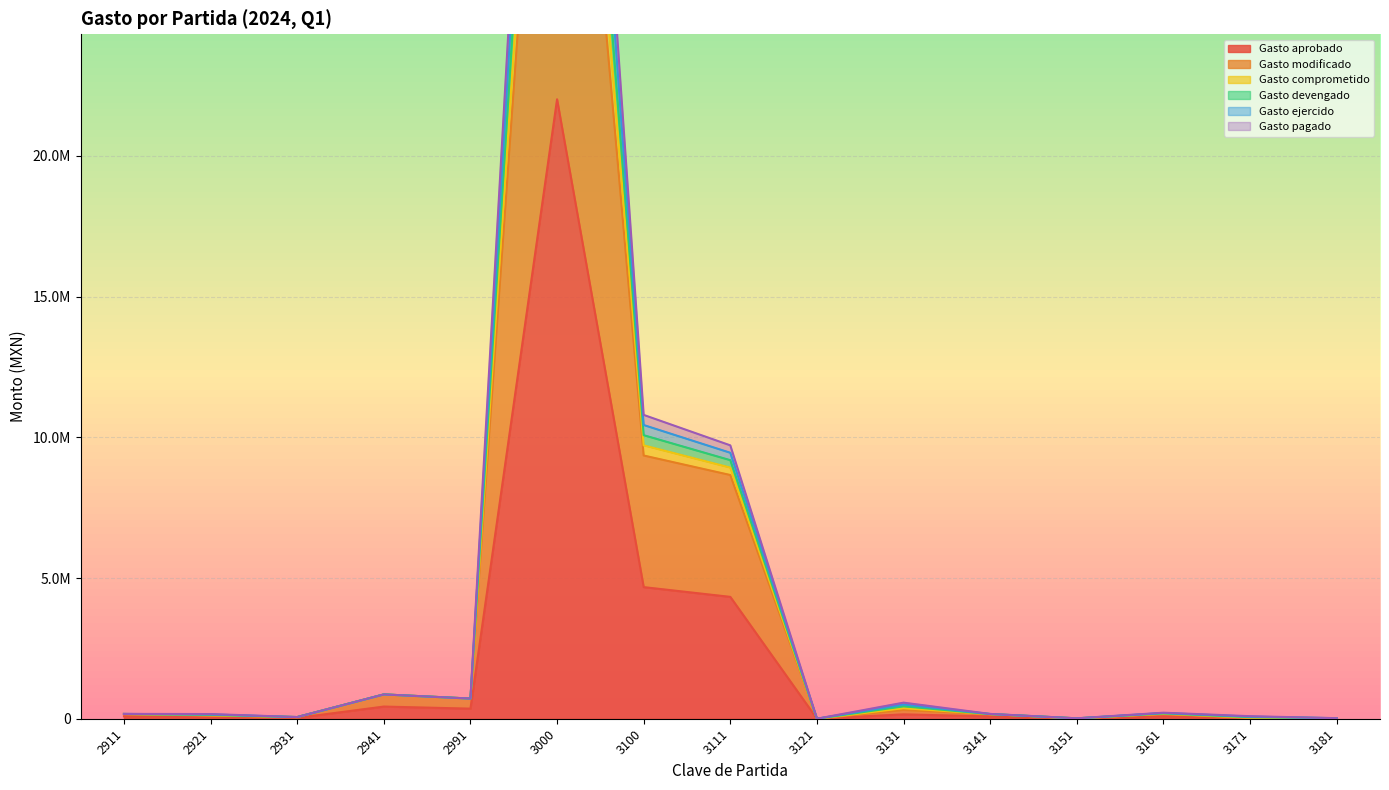

What is the highest value of the Gasto ejercido series?

49549171.1